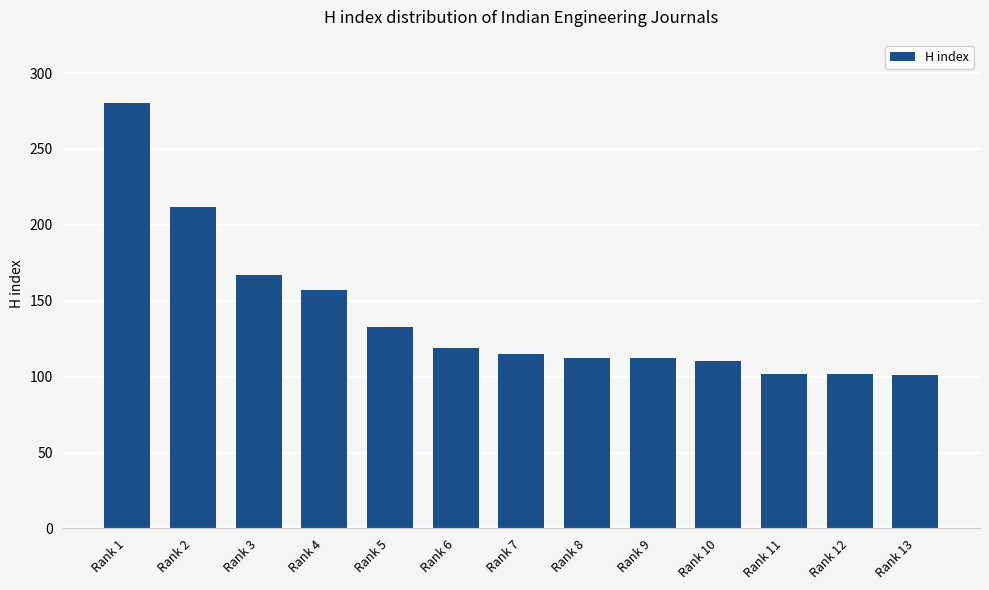

What is the difference between the maximum and minimum values?

179